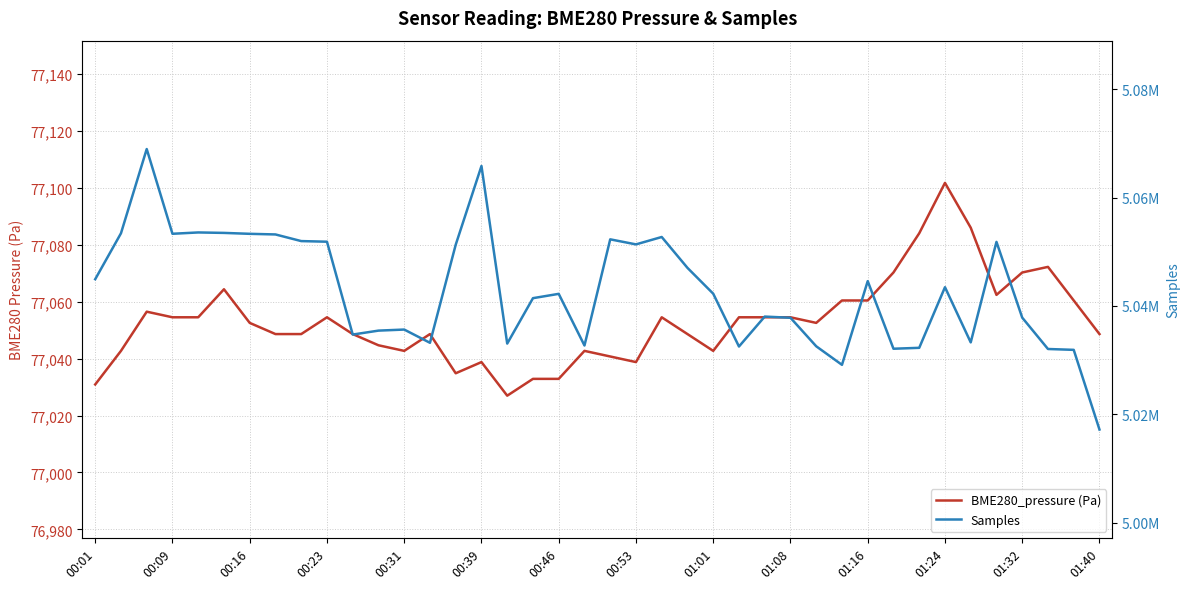

How many distinct data groups are displayed?

2